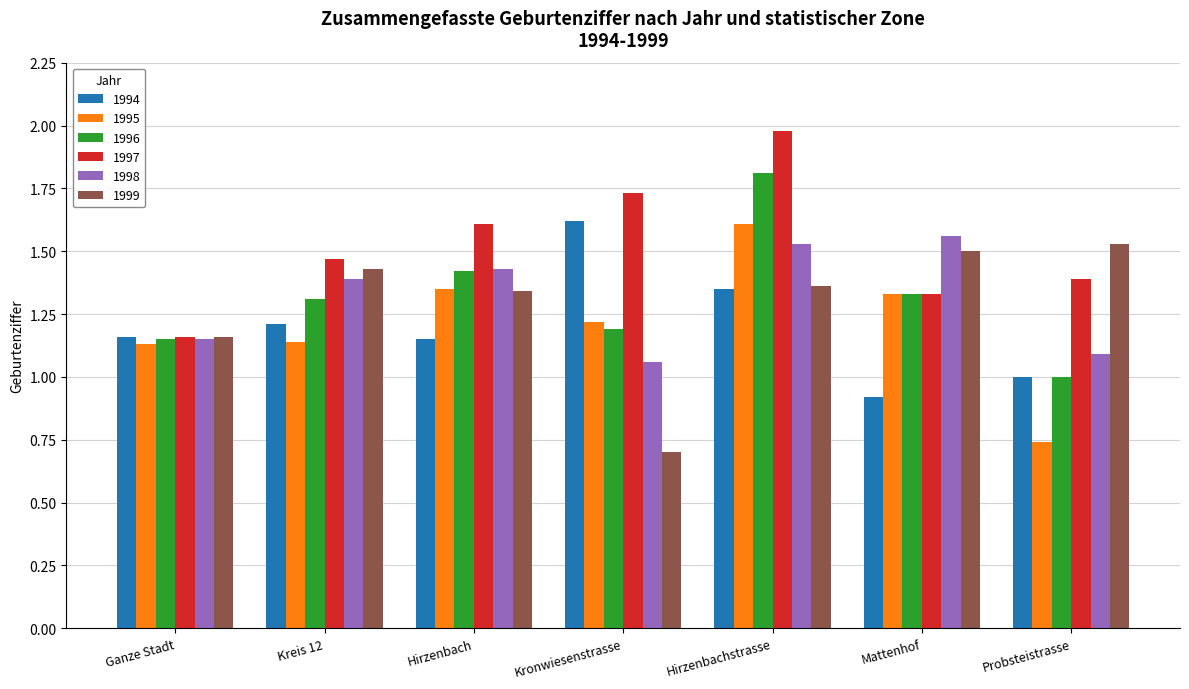

What is the sum of all 1998 values?

9.2